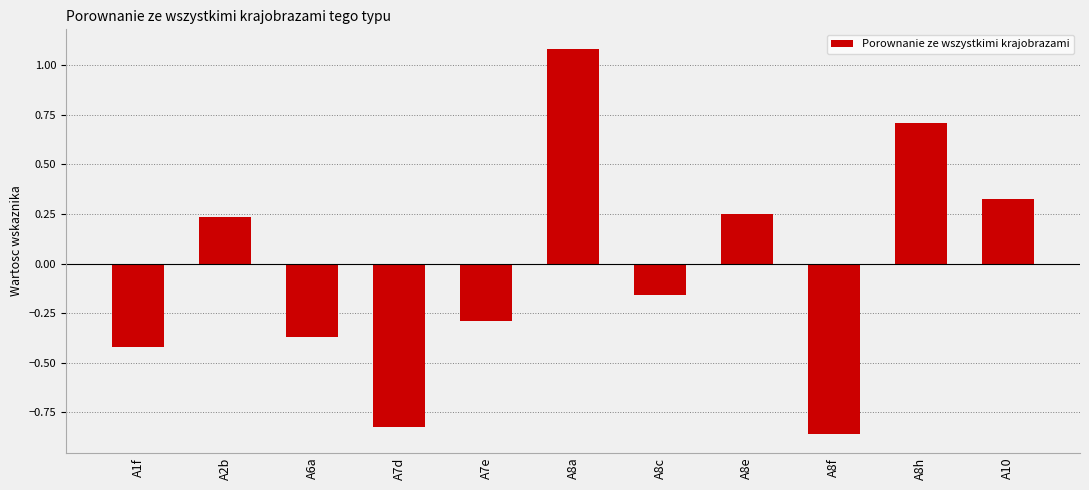

Between A7e and A8a, which is larger?

A8a